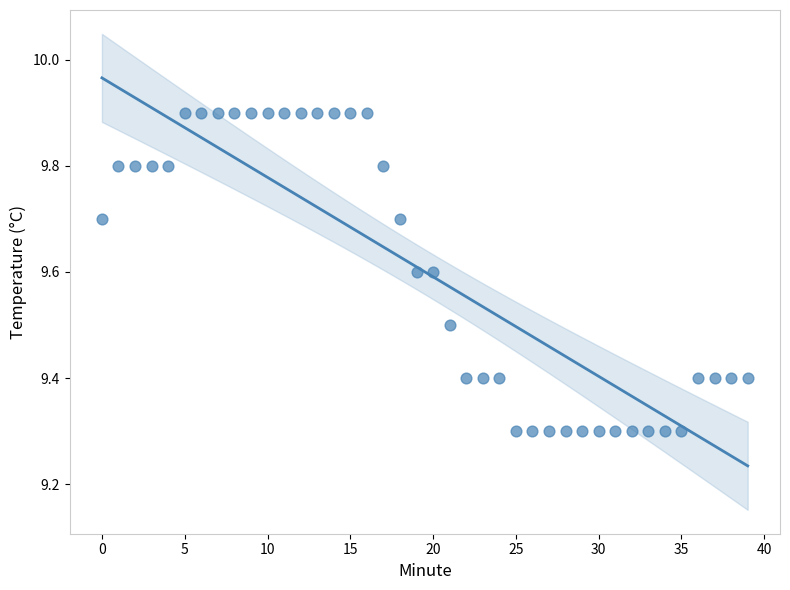

What is the range of Y values (max minus min)?

0.6